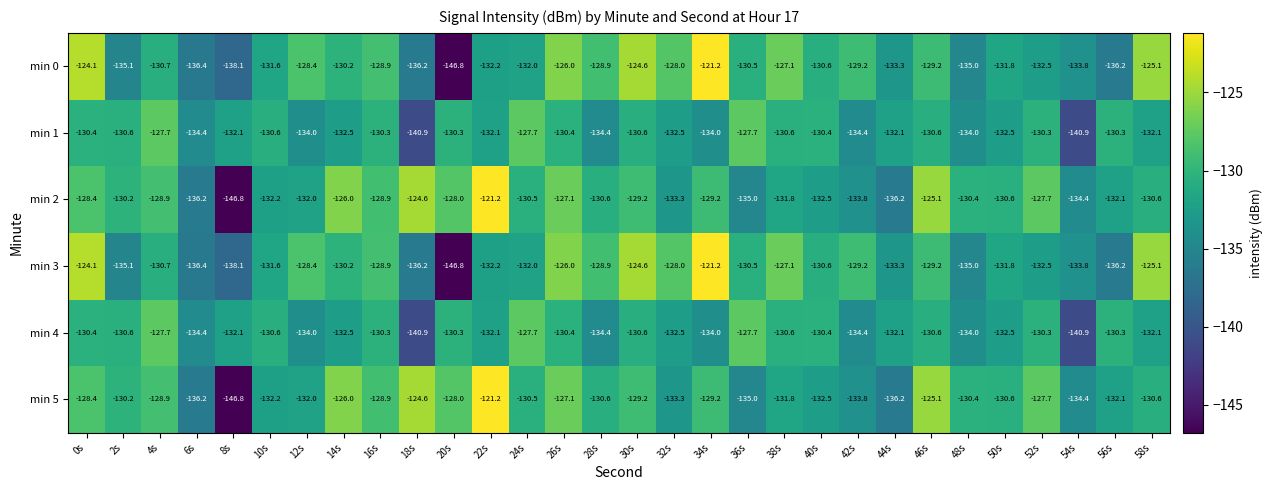

What is the minimum value shown in the chart?

-146.8